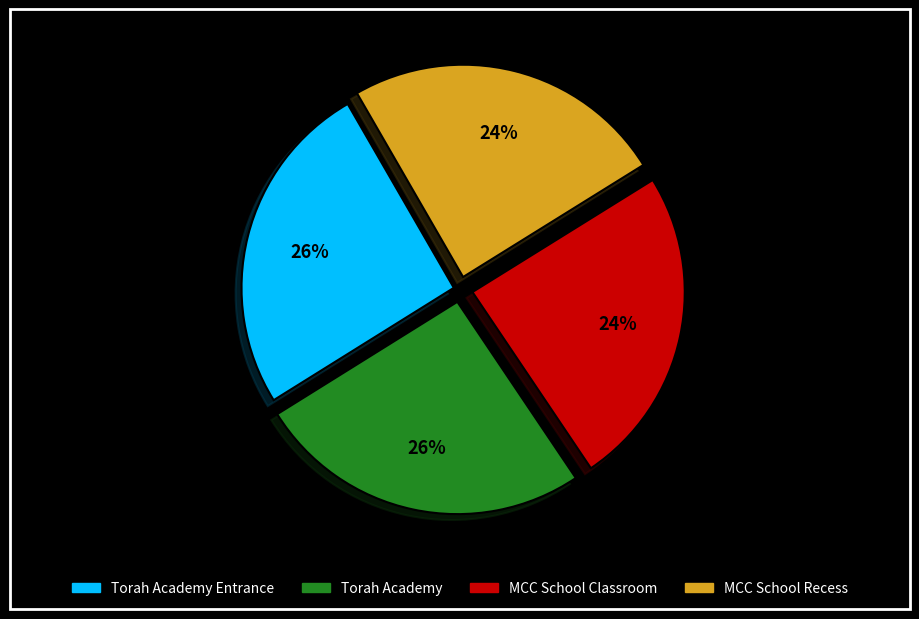

Is there a majority slice in this chart?

No